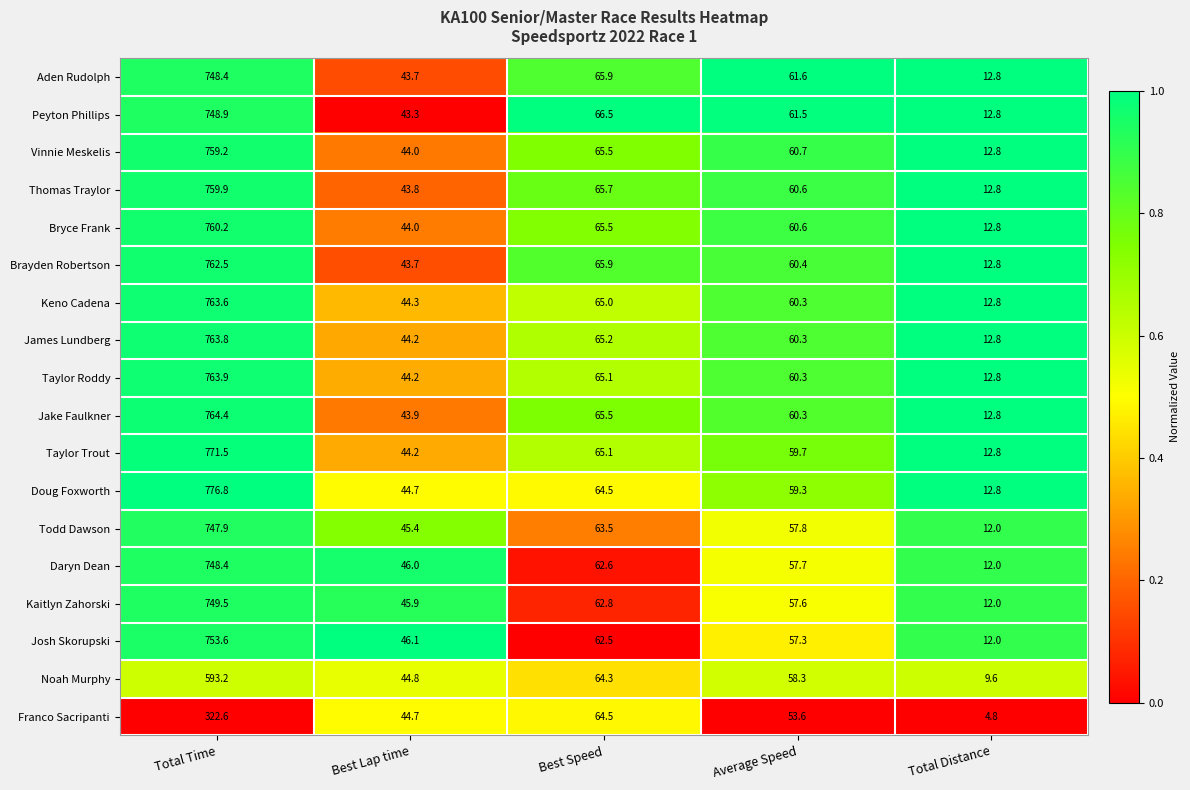

Rank the categories by Taylor Roddy value from lowest to highest.

Total Distance, Best Lap time, Average Speed, Best Speed, Total Time